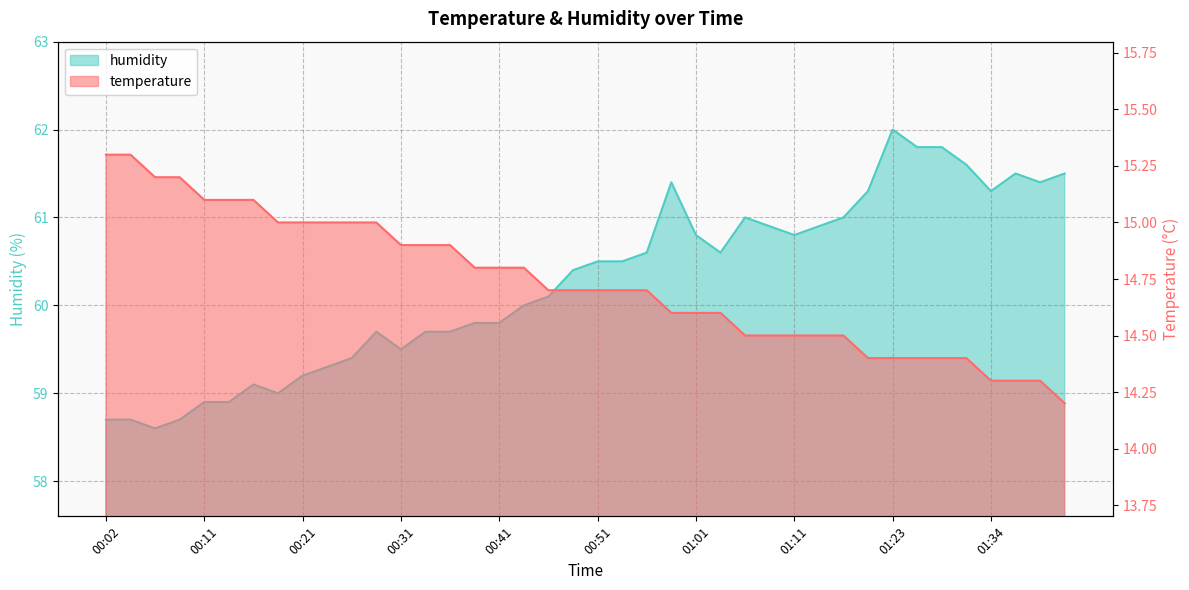

Which series changed the most between 00:51 and 01:34?

humidity